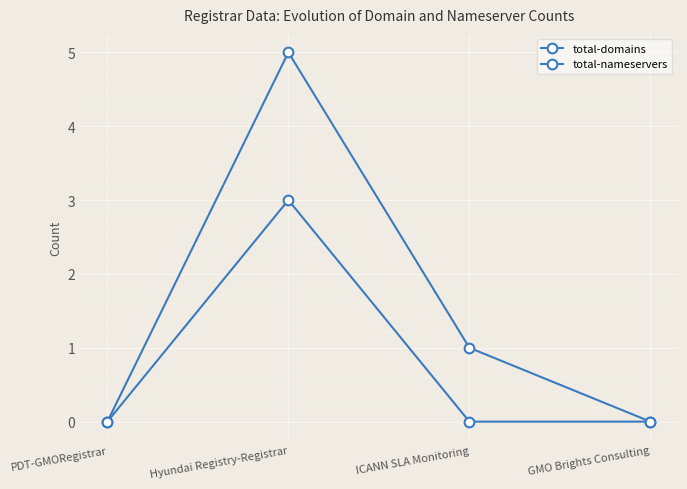

Does the chart have visible grid lines?

Yes